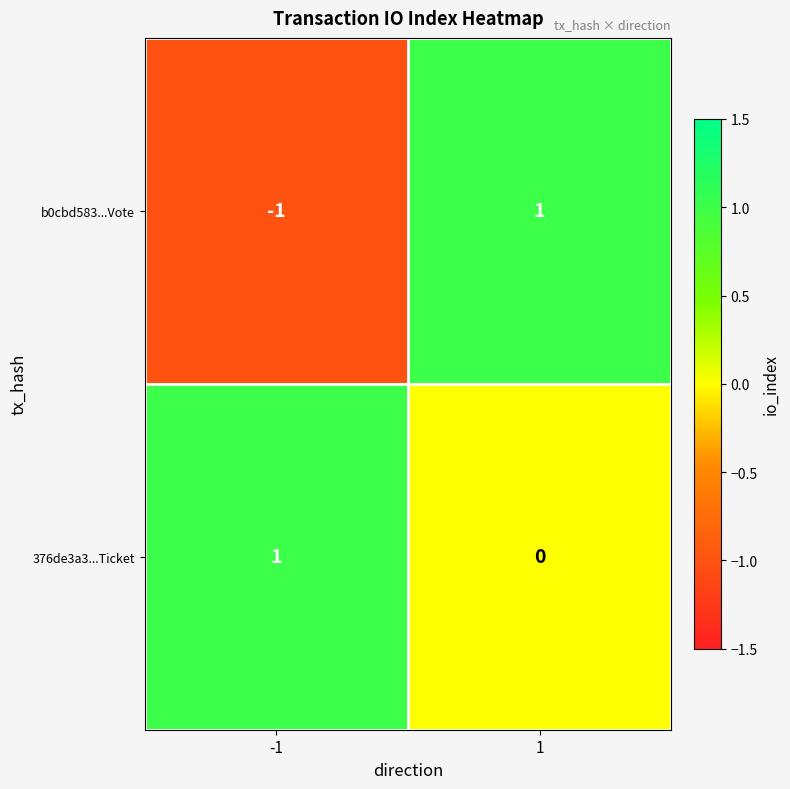

At 1, list the series in order from largest to smallest.

b0cbd583...Vote, 376de3a3...Ticket